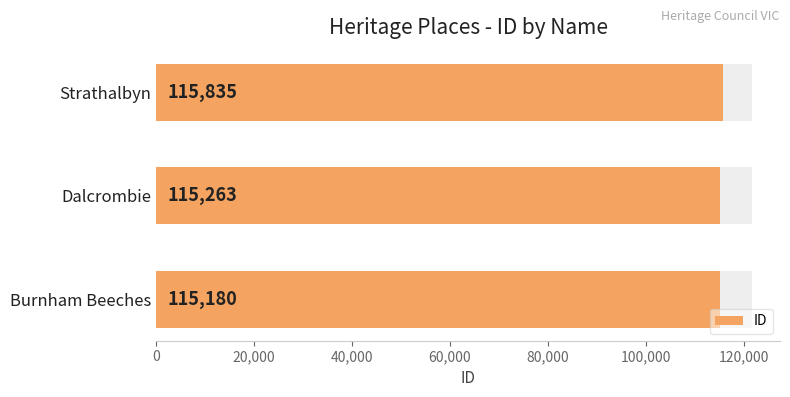

What is the difference between the second highest and minimum values?

83